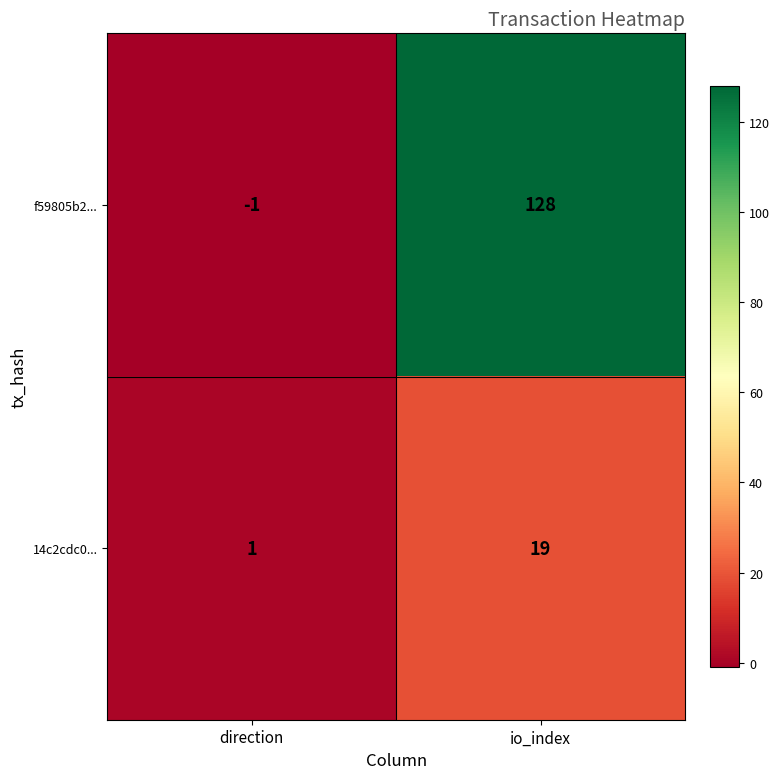

What is the sum of the f59805b2... values at io_index and direction?

127